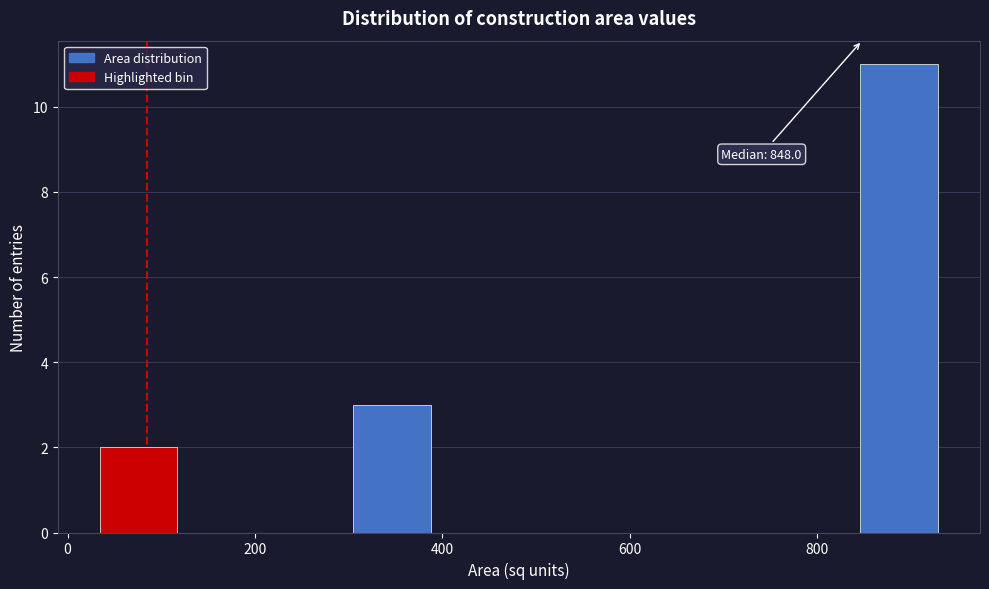

Which range on the x-axis has the tallest bar?

840 to 940